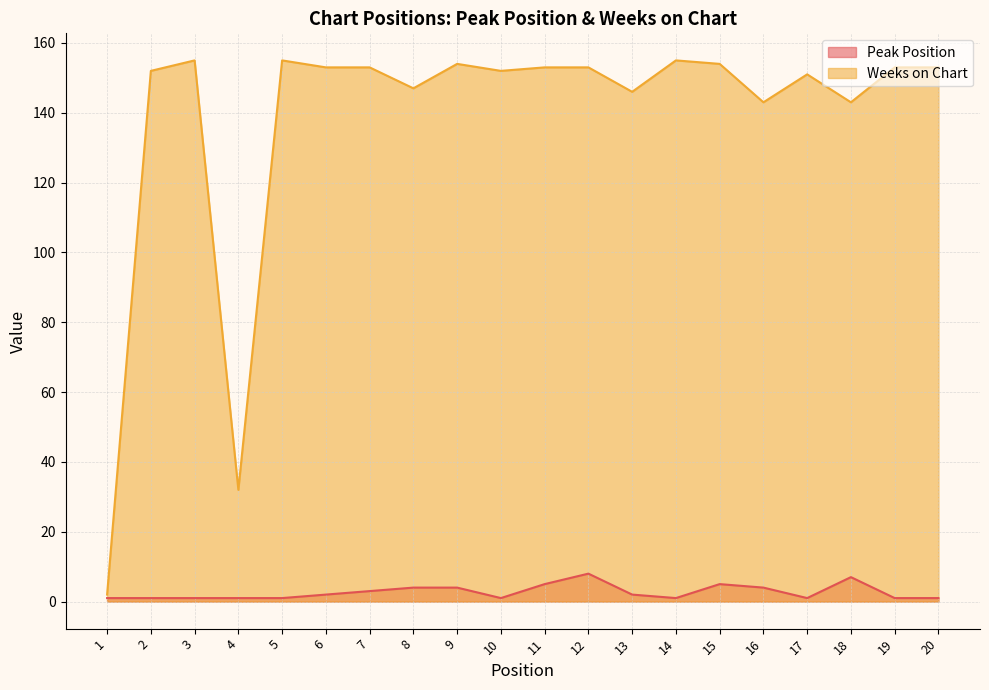

The value of Peak Position at 19 is 0. True or false?

False